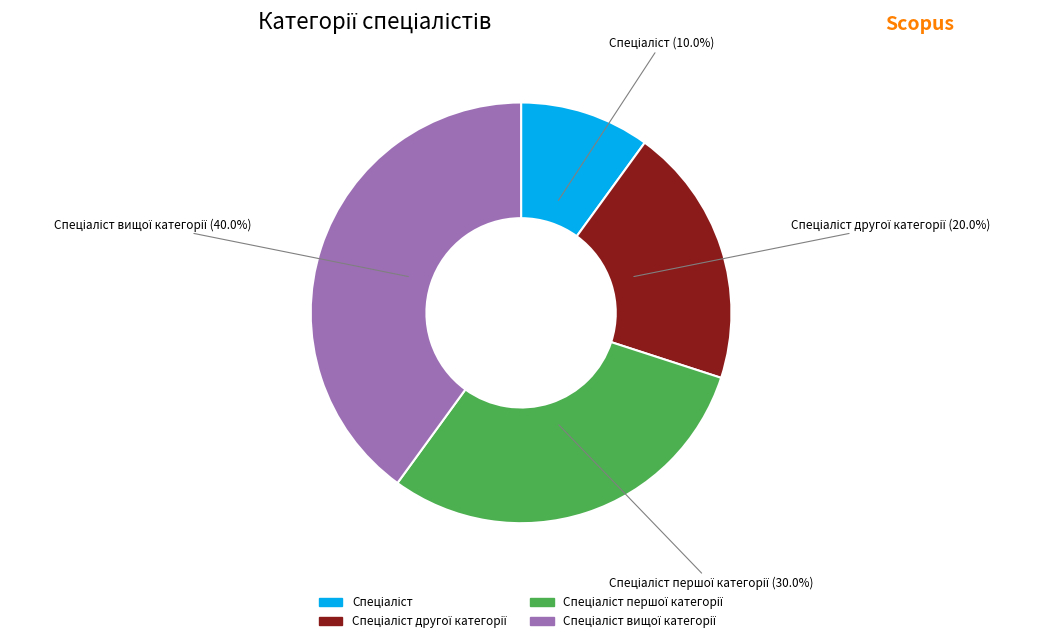

Is there a majority slice in this chart?

No